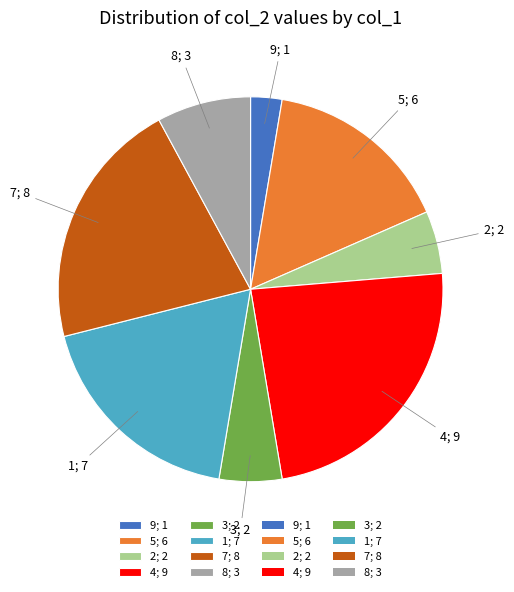

What is the ratio of the value at 4; 9 to the value at 5; 6?

1.5